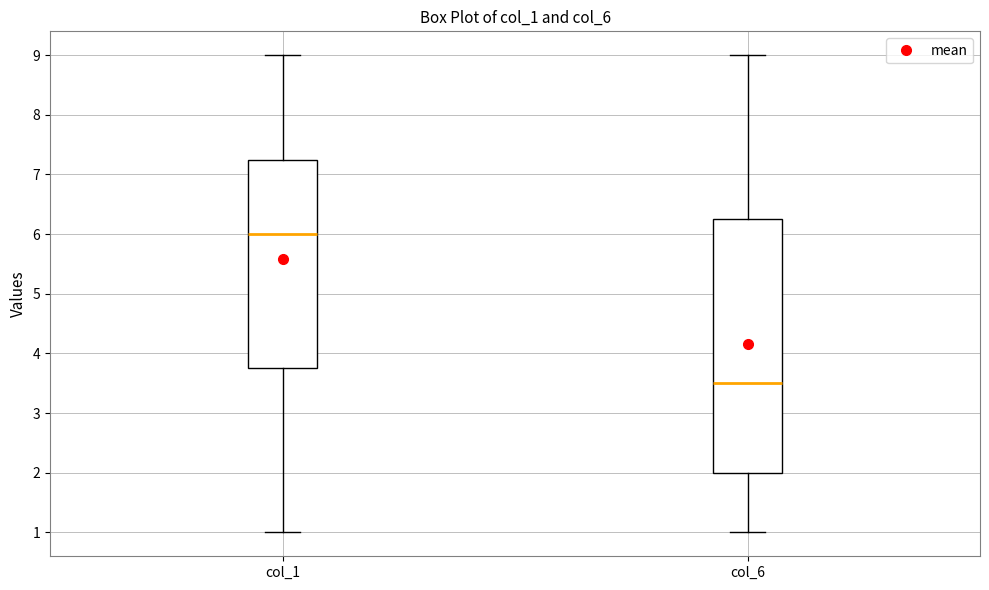

Which box is the tallest, from its lower edge to its upper edge?

col_6